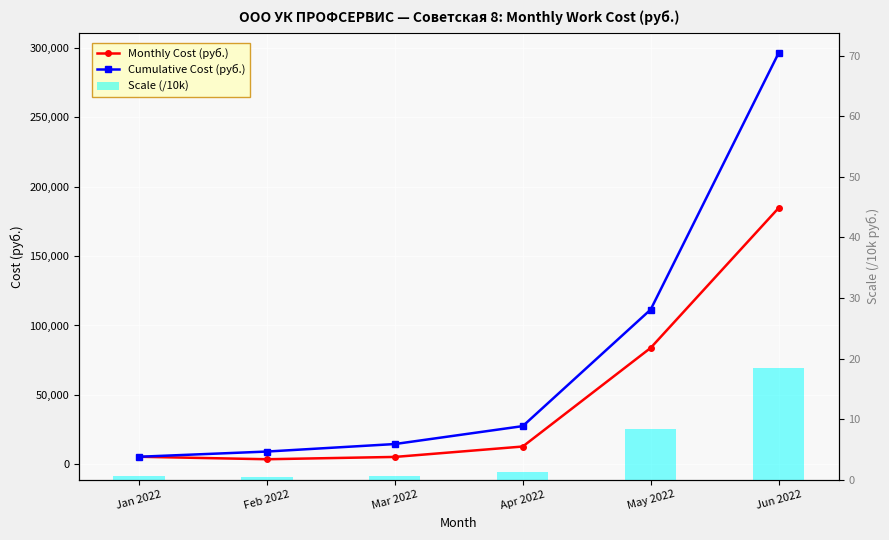

Between Feb 2022 and May 2022, which series saw the biggest shift?

Cumulative Cost (руб.)